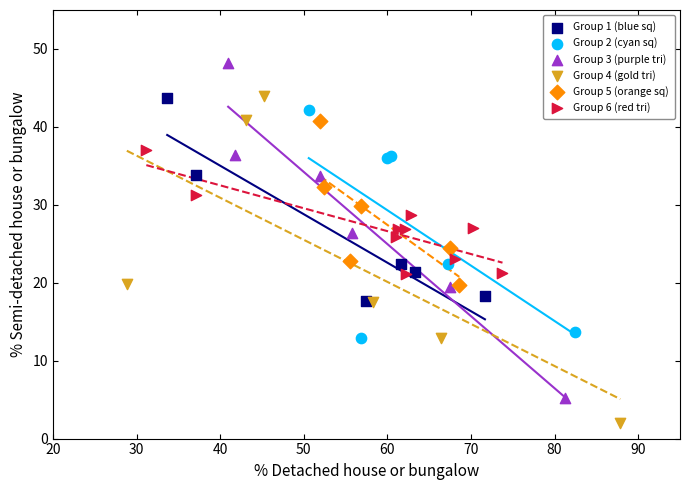

Which series reaches the maximum Y coordinate?

Group 3 (purple tri)